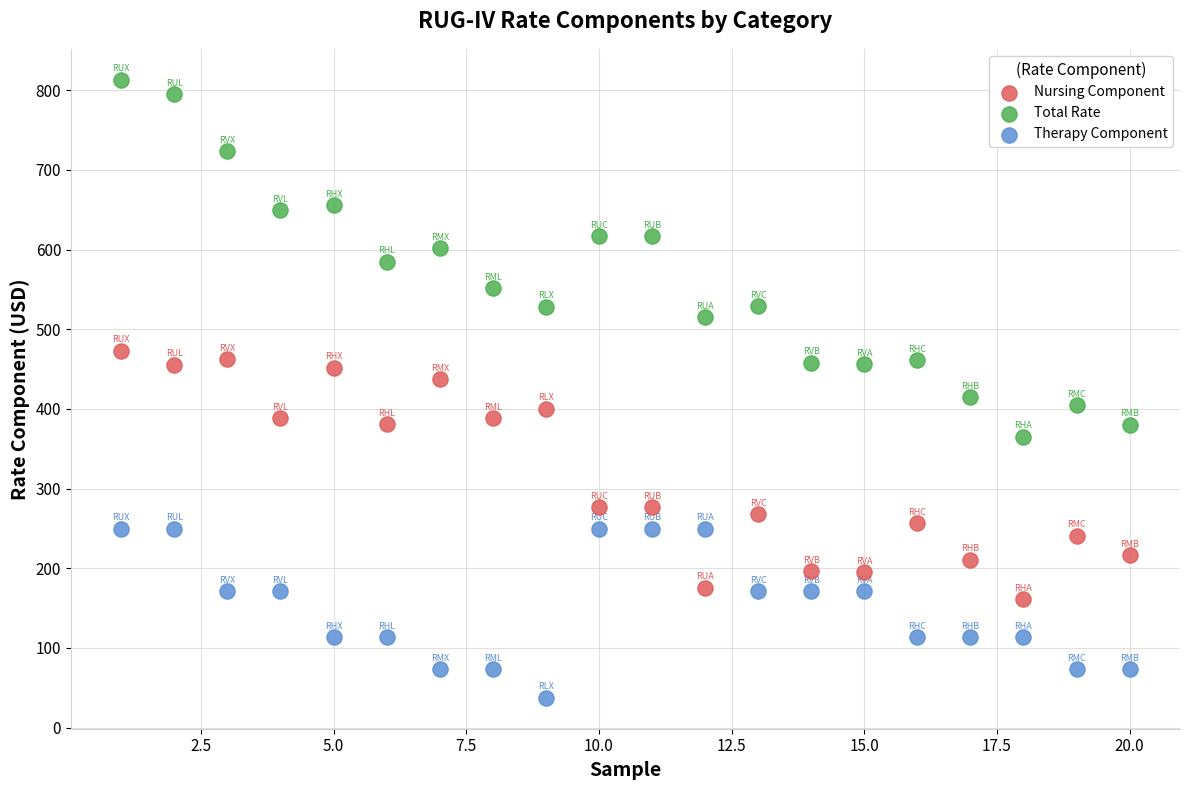

Across all data points, what is the range of X values (max minus min)?

19.0